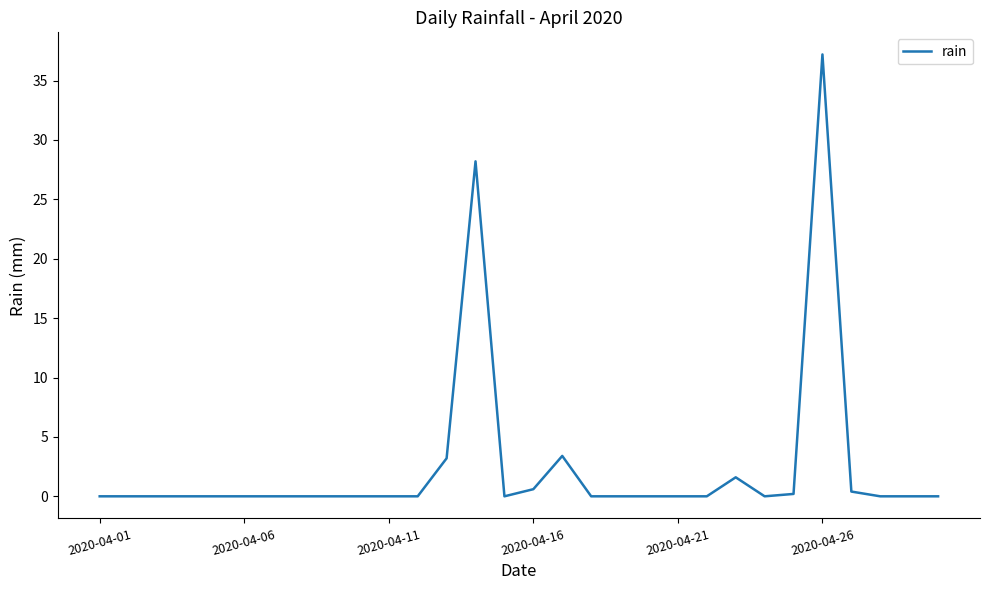

What is the greatest value displayed?

37.2